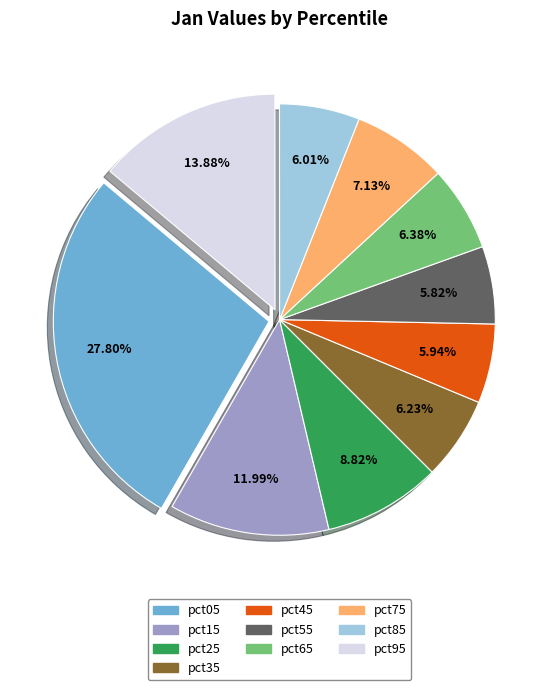

Count the number of slices in the pie.

10